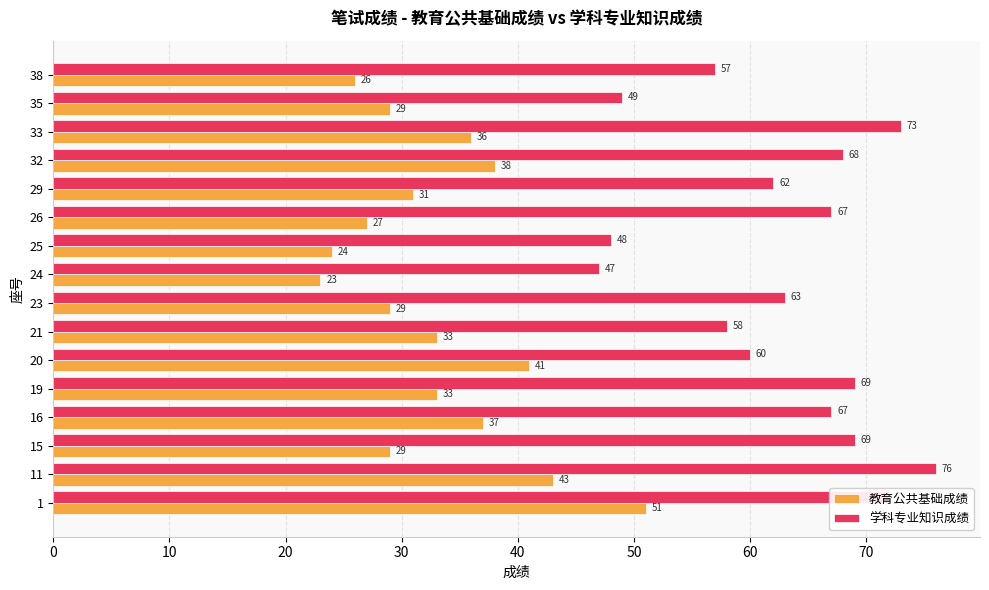

Which series has the widest spread of values?

学科专业知识成绩